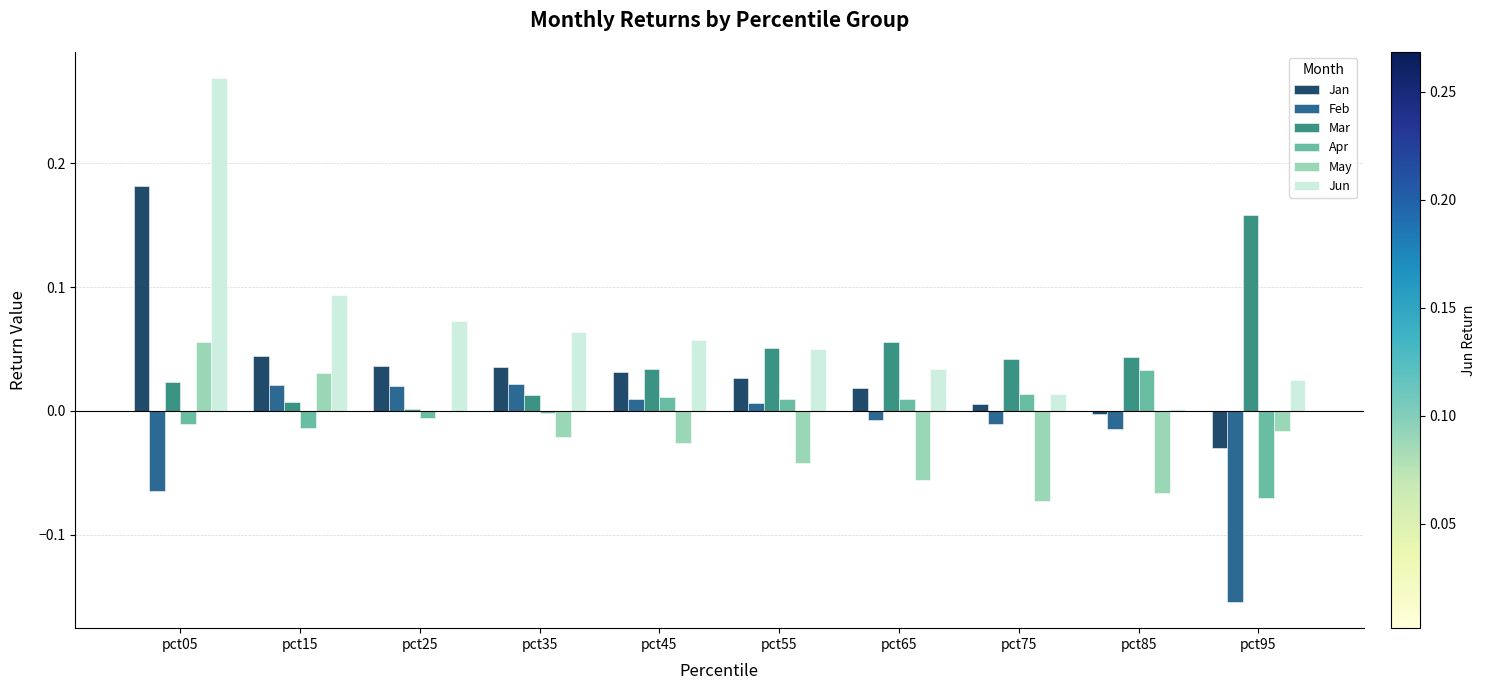

At which category is the sum across all series the highest?

pct05